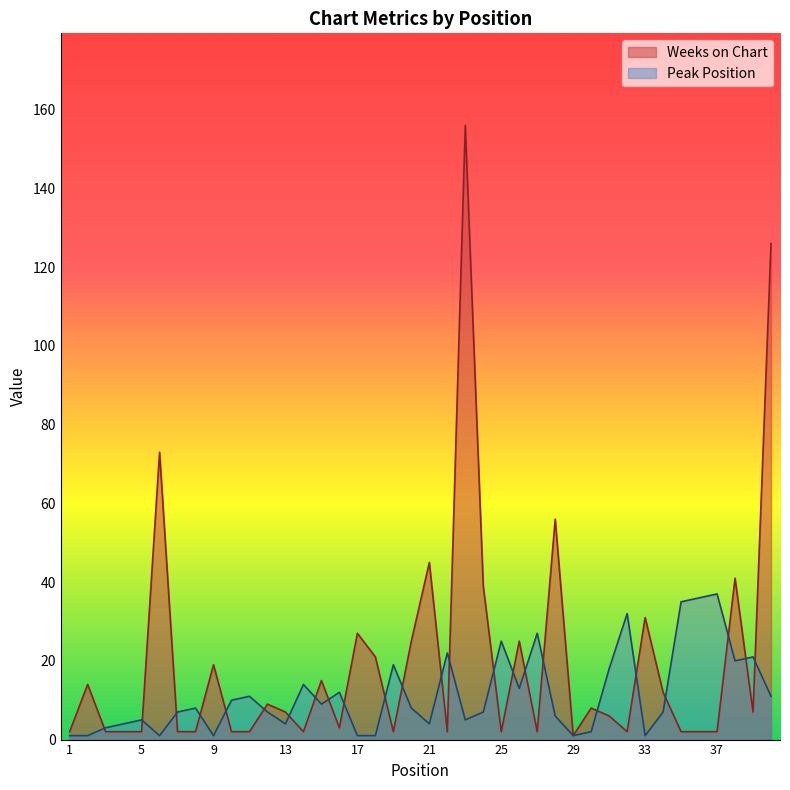

What is the difference between the maximum and second lowest values in the Weeks on Chart series?

154